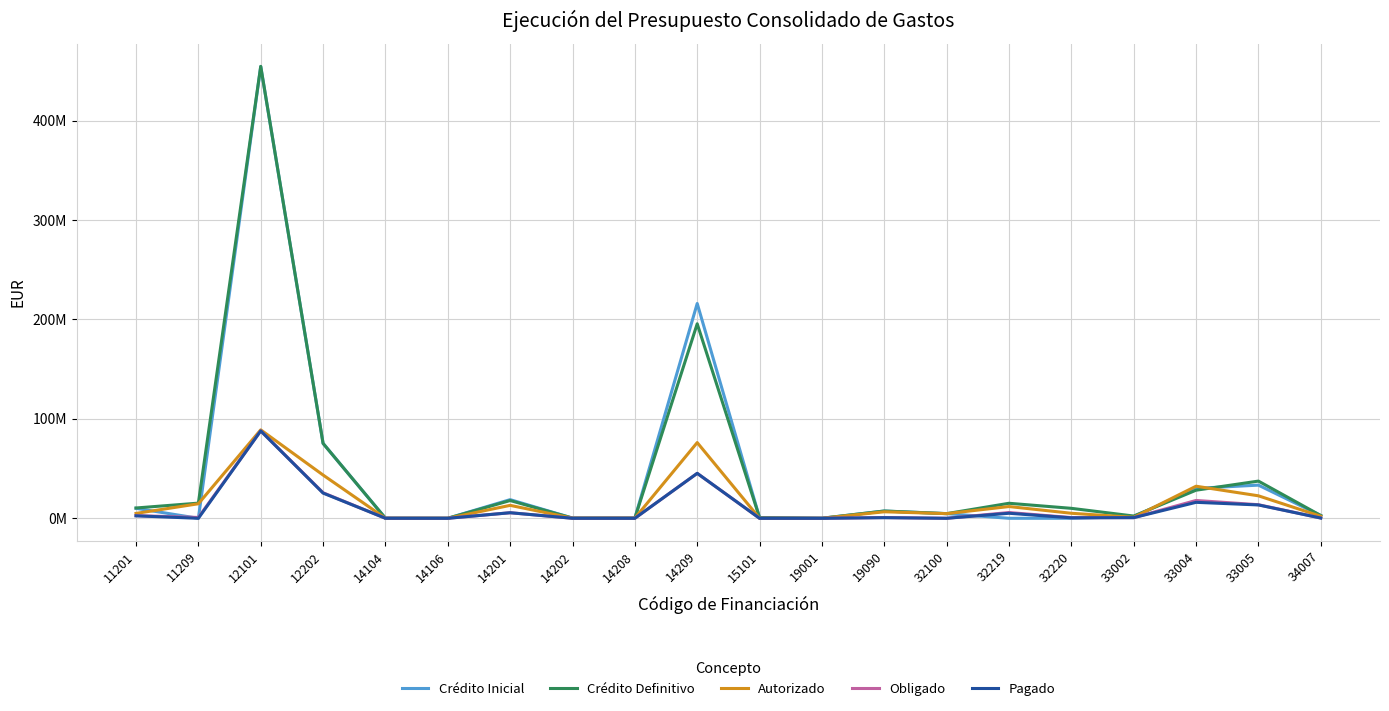

What is the difference between the maximum and minimum values in the Obligado series?

87931701.0